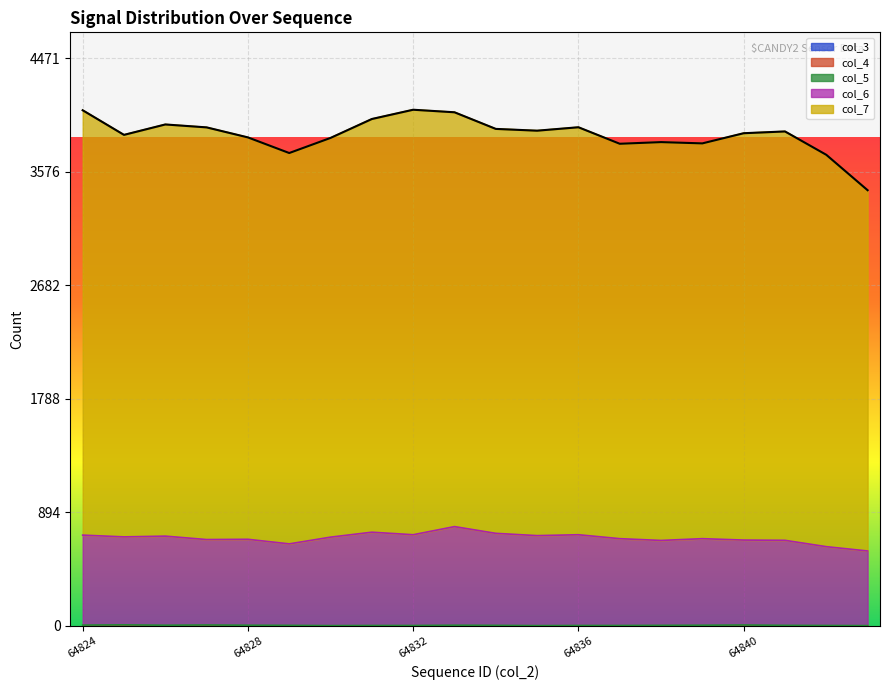

True or false: col_6 and col_5 cross at least once.

False